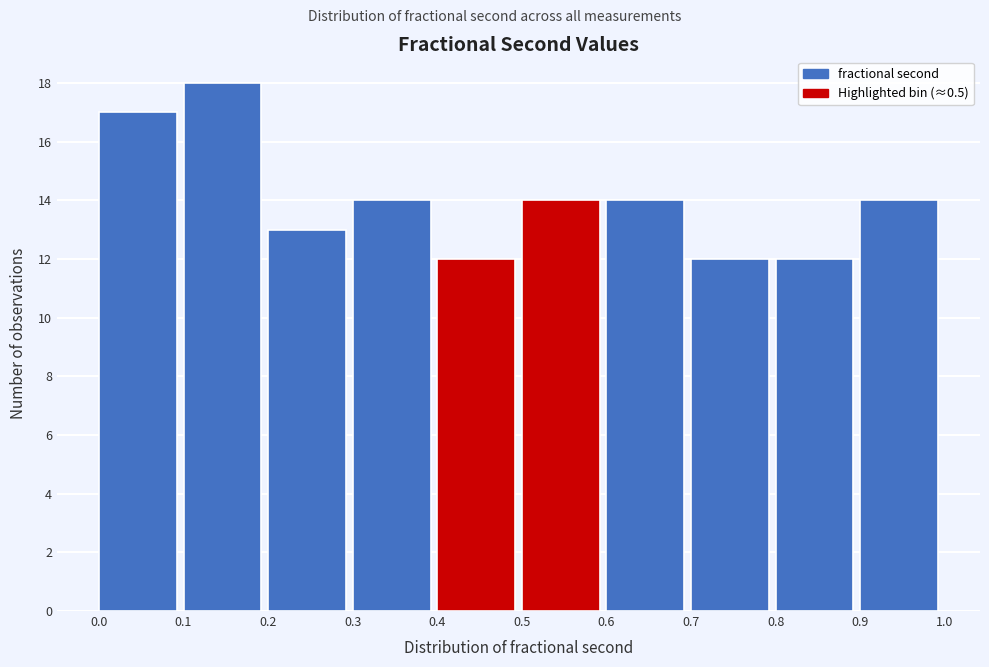

Reading left to right, list every bar in this chart as the range it spans on the x-axis followed by its height. The values are not printed on the chart, so give them approximately, as read against the axis.

0.0 to 0.1: 17
0.1 to 0.2: 18
0.2 to 0.3: 13
0.3 to 0.4: 14
0.4 to 0.5: 12
0.5 to 0.6: 14
0.6 to 0.7: 14
0.7 to 0.8: 12
0.8 to 0.9: 12
0.9 to 1.0: 14